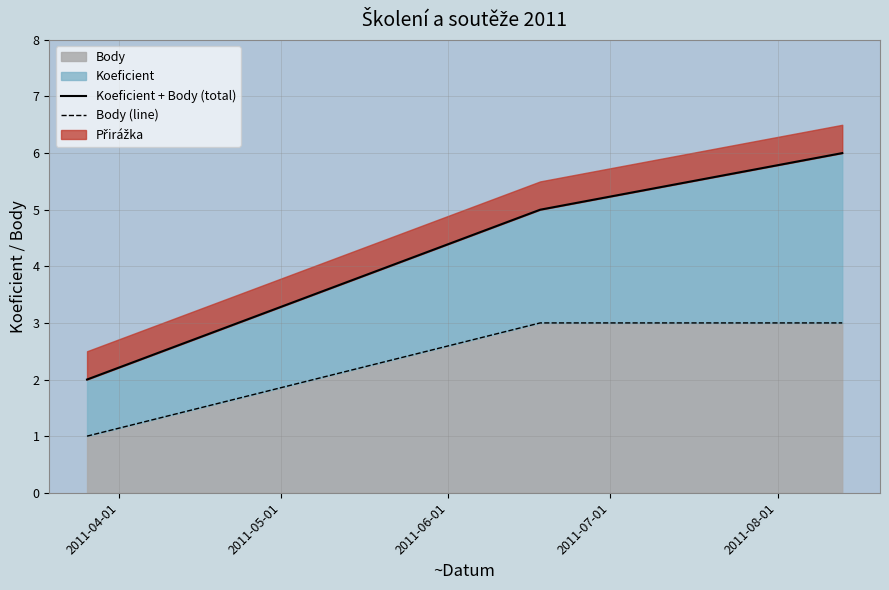

How many values in the Body (line) series are below 3?

1